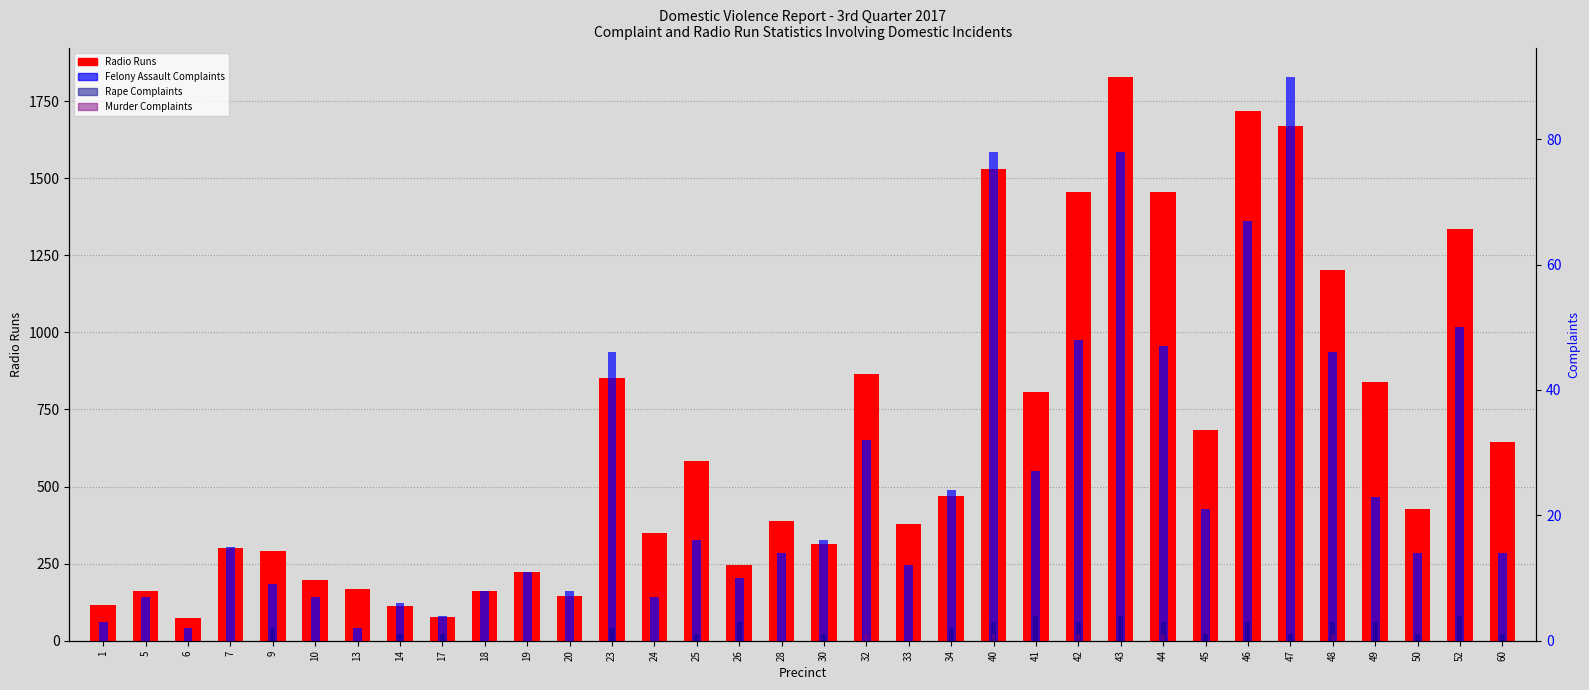

Reading right to left, transcribe all the data shown in this chart.

Radio Runs: 644	1336	427	840	1204	1670	1718	685	1457	1830	1455	806	1530	471	378	864	314	388	245	584	348	853	144	224	160	76	113	169	196	291	301	74	161	115
Felony Assault Complaints: 14	50	14	23	46	90	67	21	47	78	48	27	78	24	12	32	16	14	10	16	7	46	8	11	8	4	6	2	7	9	15	2	7	3
Rape Complaints: 1	4	1	3	3	1	3	1	3	4	3	4	3	2	0	0	1	0	3	1	0	2	0	0	0	1	1	0	0	2	0	0	0	0
Murder Complaints: 0	0	0	0	1	0	0	0	1	0	1	0	1	0	0	1	0	0	0	0	0	0	0	0	0	0	0	0	0	0	0	0	0	0